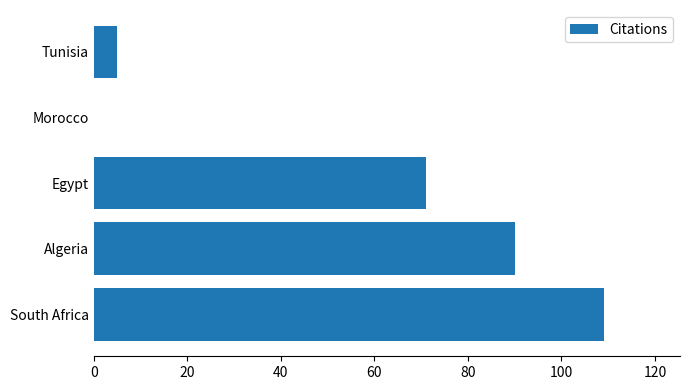

Reading bottom to top, list all the values displayed in this chart.

South Africa=109	Algeria=90	Egypt=71	Morocco=0	Tunisia=5